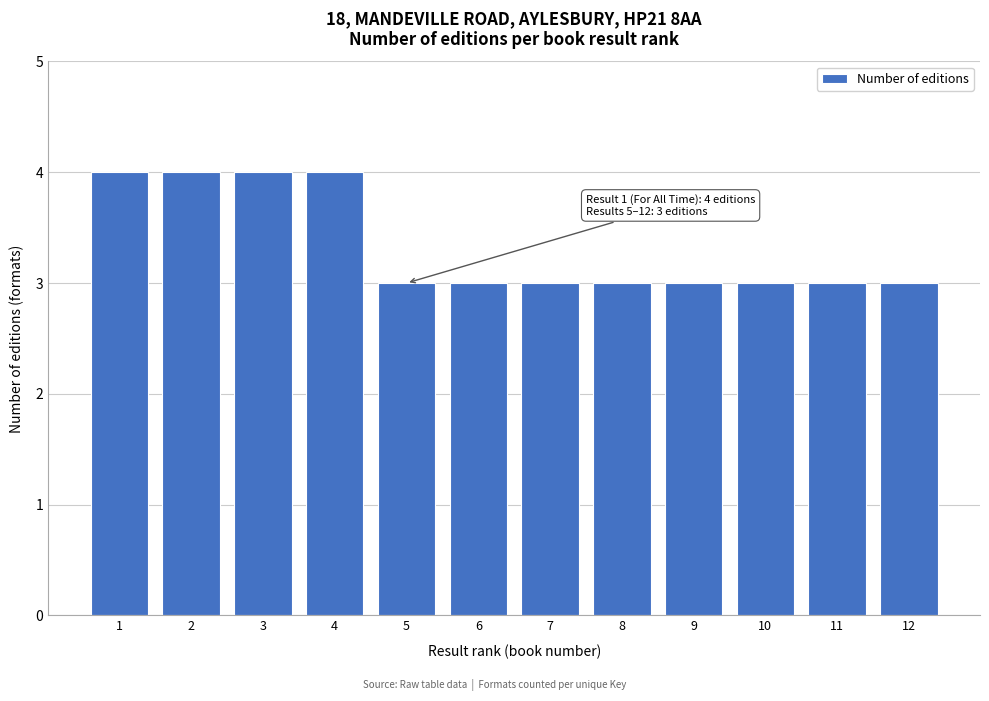

Reading left to right, transcribe all the data shown in this chart.

1=4	2=4	3=4	4=4	5=3	6=3	7=3	8=3	9=3	10=3	11=3	12=3